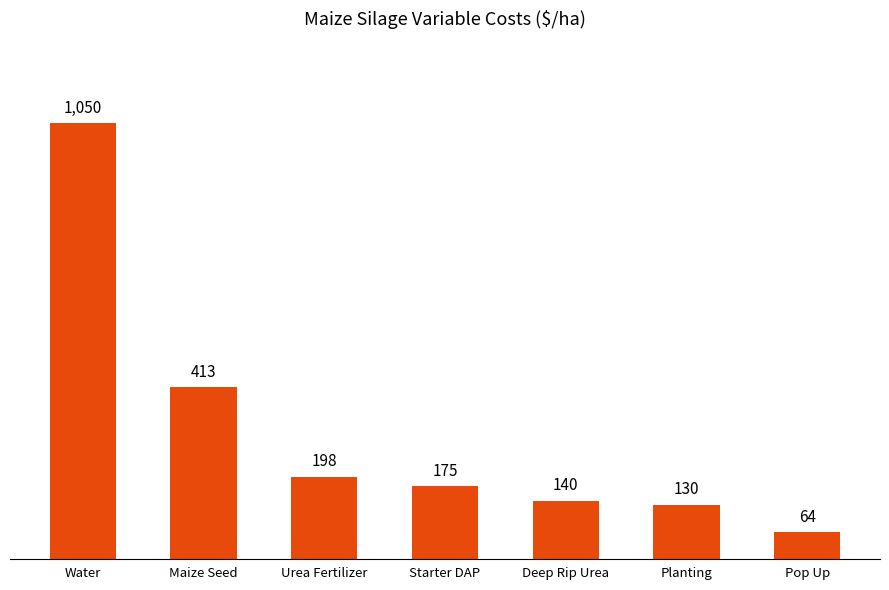

List the labels in order of value, largest first.

Water, Maize Seed, Urea Fertilizer, Starter DAP, Deep Rip Urea, Planting, Pop Up